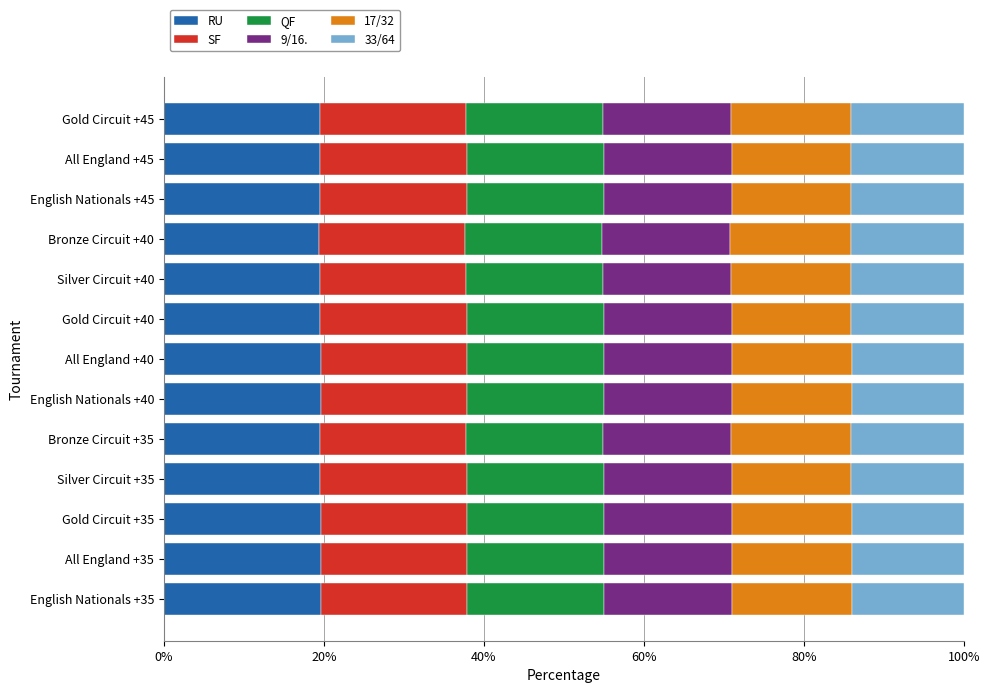

Is it true that RU equals 6.8 at All England +45?

False